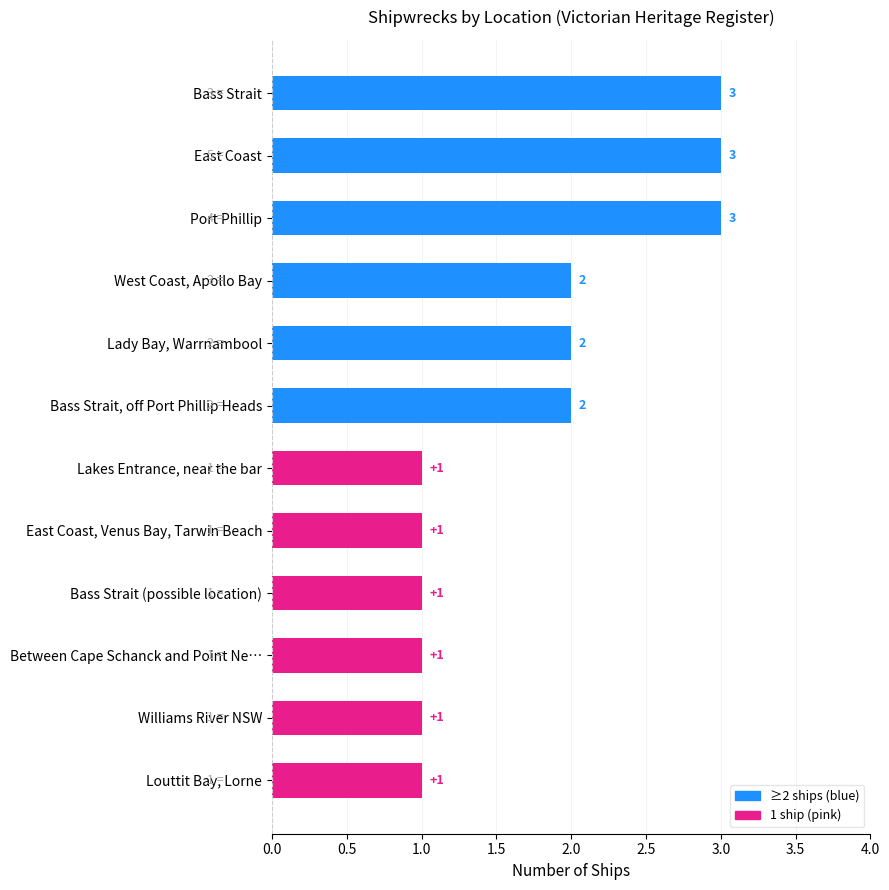

Between Bass Strait and Between Cape Schanck and Point Ne…, which is larger?

Bass Strait